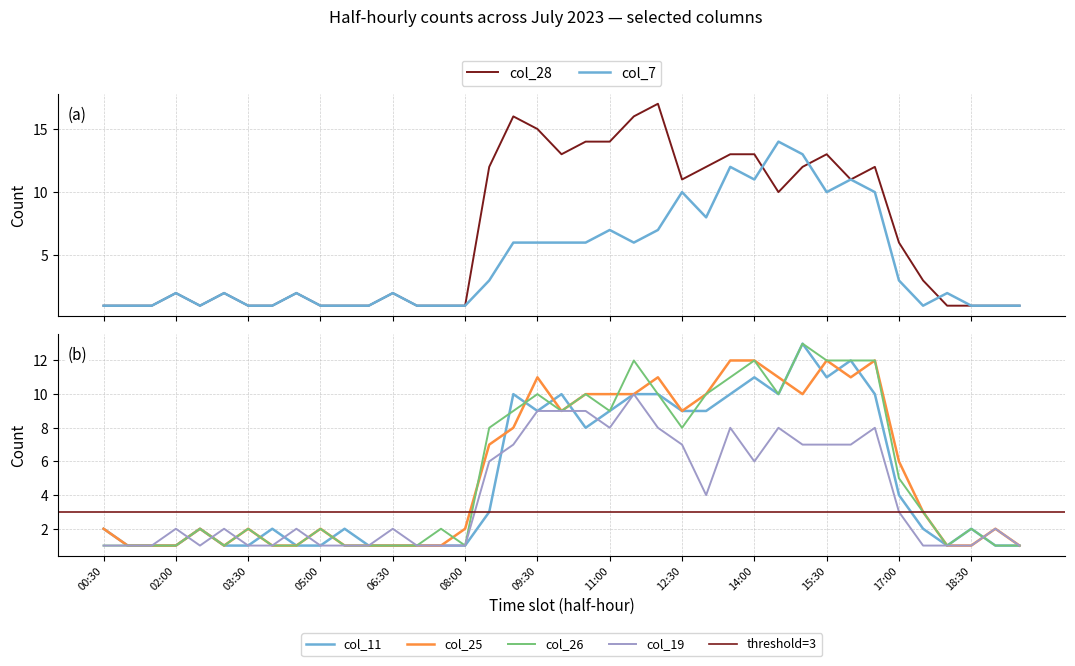

Which series has the largest total across all categories?

col_28